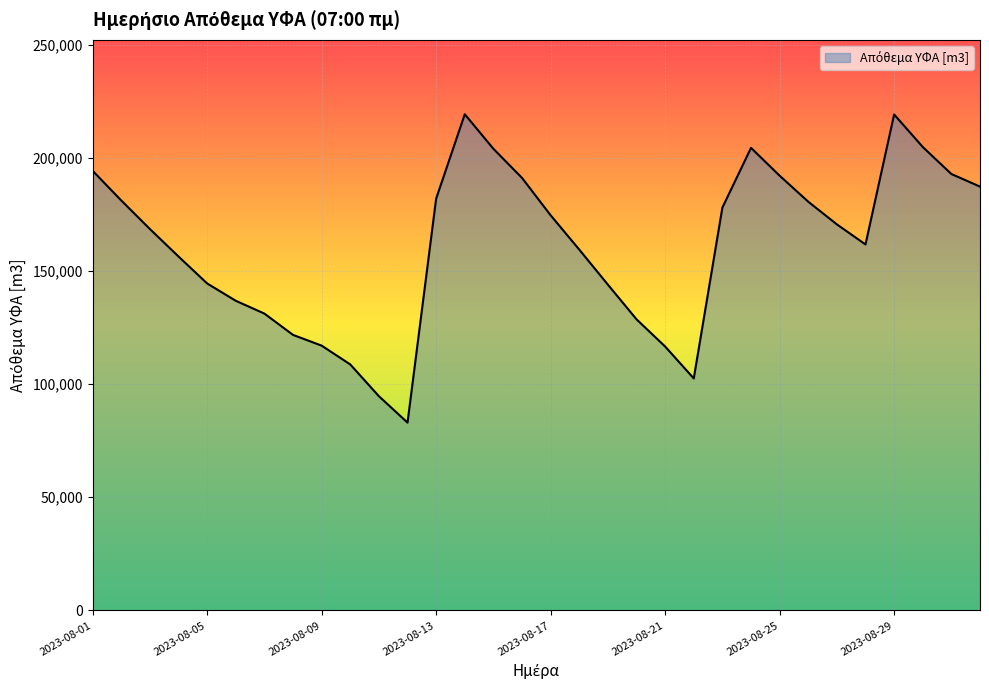

Does the chart display data point markers on the line(s)?

No